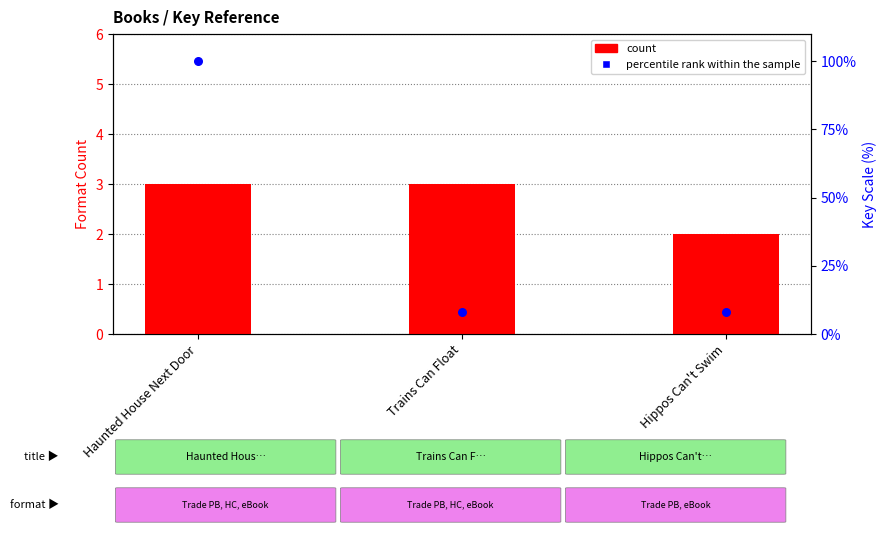

Which series contains the lowest Y value?

count